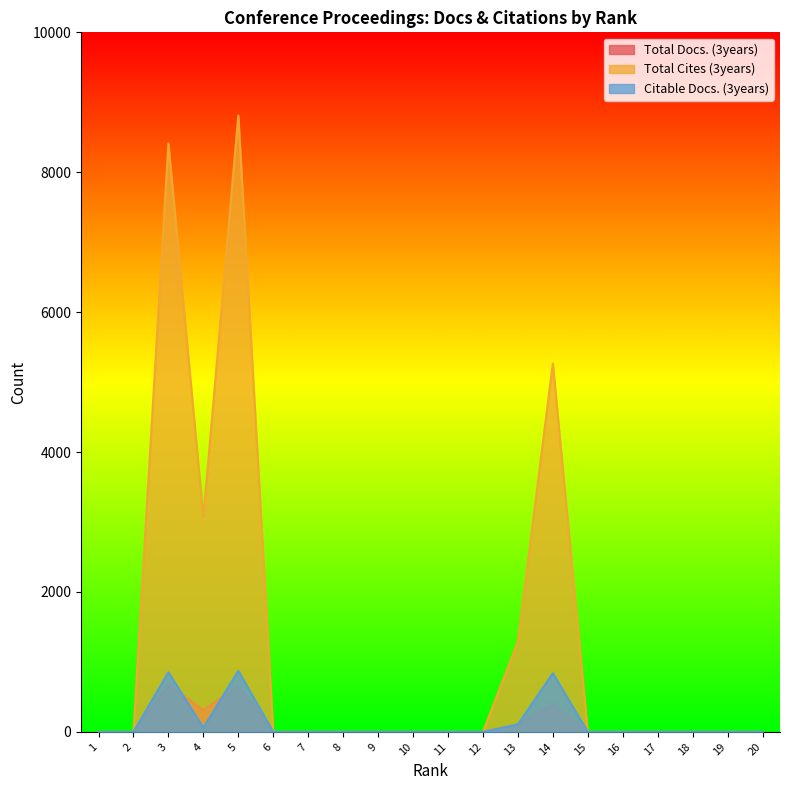

Reading right to left, what are all the values shown in this chart?

Total Docs. (3years): 0	0	0	0	0	0	390	111	0	0	0	0	0	0	0	660	312	677	0	0
Total Cites (3years): 0	0	0	0	0	0	5266	1289	0	0	0	0	0	0	0	8812	3066	8414	0	0
Citable Docs. (3years): 0	0	0	0	0	0	839	107	0	0	0	0	0	0	0	873	60	852	0	0